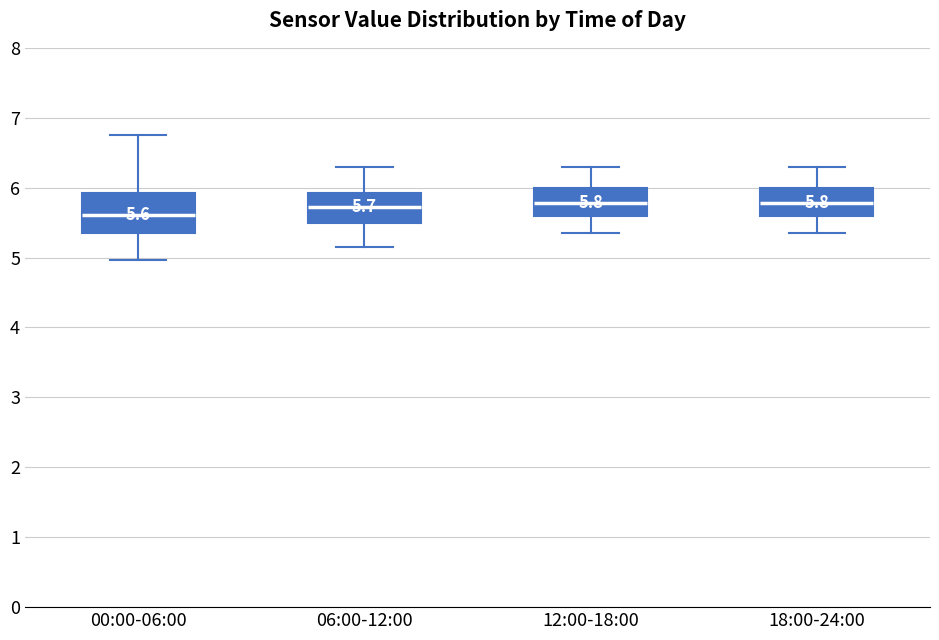

Which box is the tallest, from its lower edge to its upper edge?

00:00-06:00